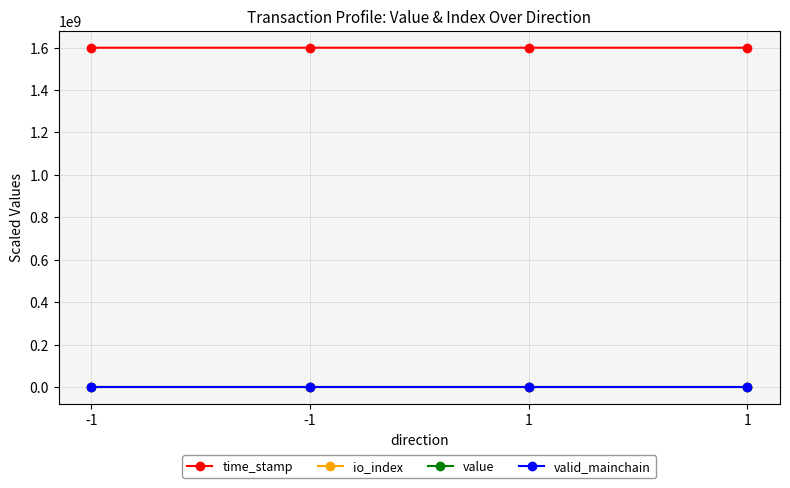

Count the number of data series in this chart.

4